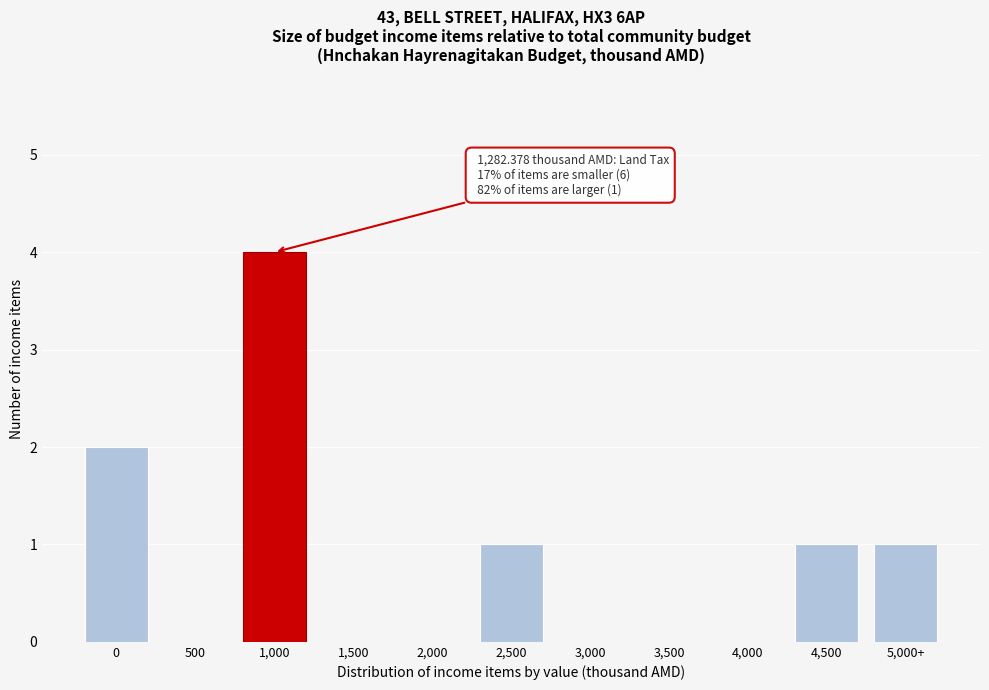

Reading left to right, list all the values displayed in this chart.

0=2	500=0	1,000=4	1,500=0	2,000=0	2,500=1	3,000=0	3,500=0	4,000=0	4,500=1	5,000+=1